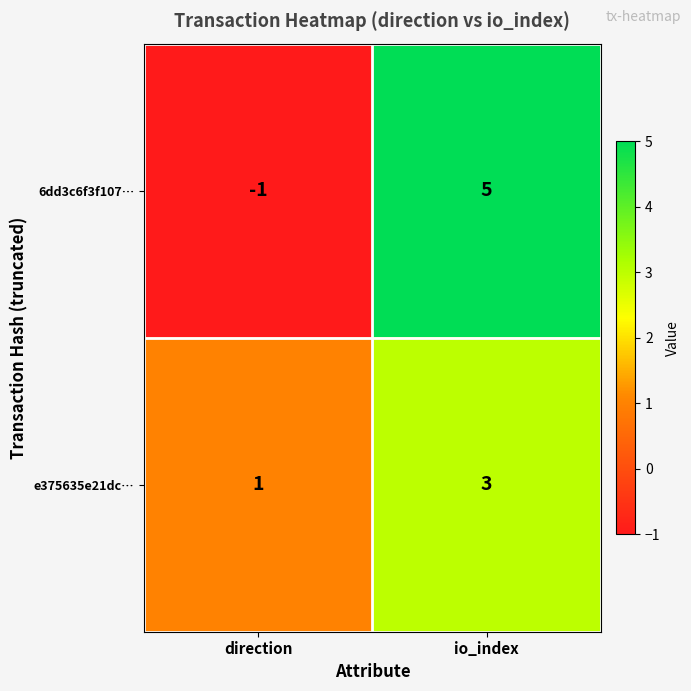

The value of e375635e21dc… at direction is 1. True or false?

True